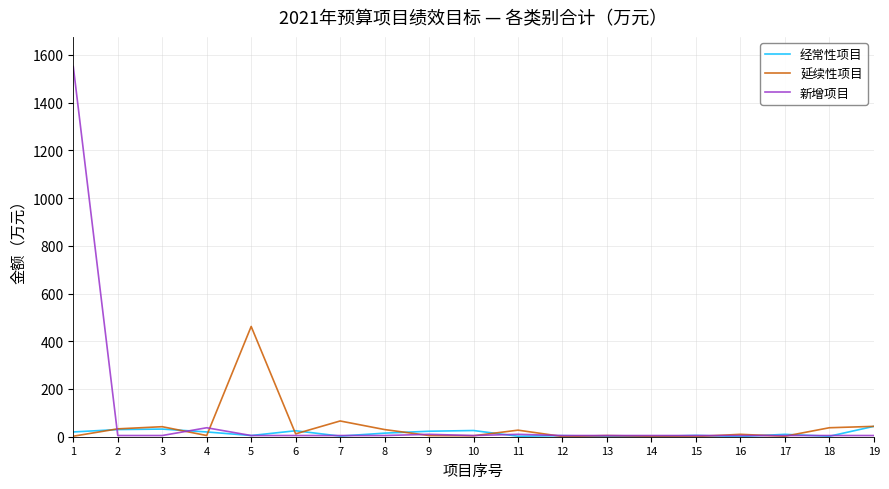

What is the difference between the maximum and minimum values in the 新增项目 series?

1546.3